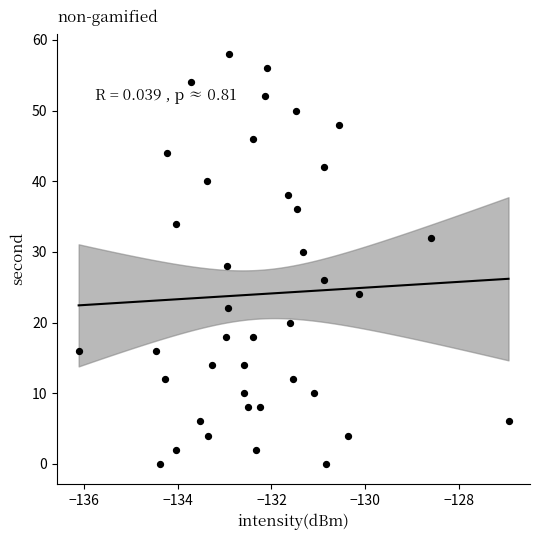

What is the range of Y values (max minus min)?

58